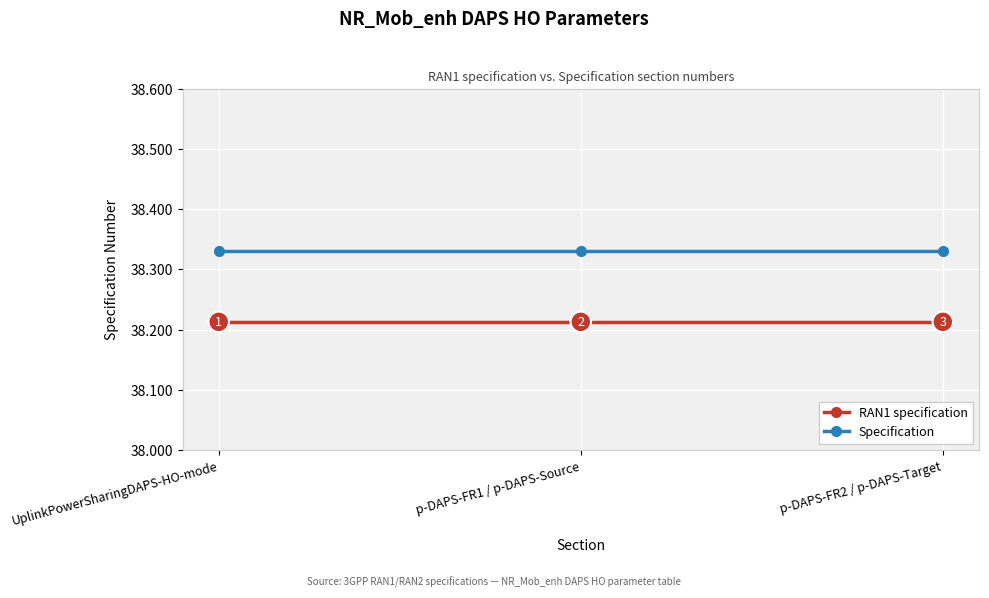

Does the chart have visible grid lines?

Yes